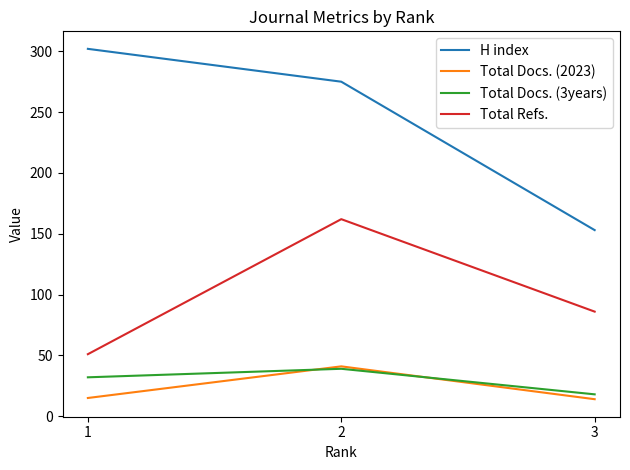

Reading left to right, what are all the values shown in this chart?

H index: 3=153	2=275	1=302
Total Docs. (2023): 3=14	2=41	1=15
Total Docs. (3years): 3=18	2=39	1=32
Total Refs.: 3=86	2=162	1=51